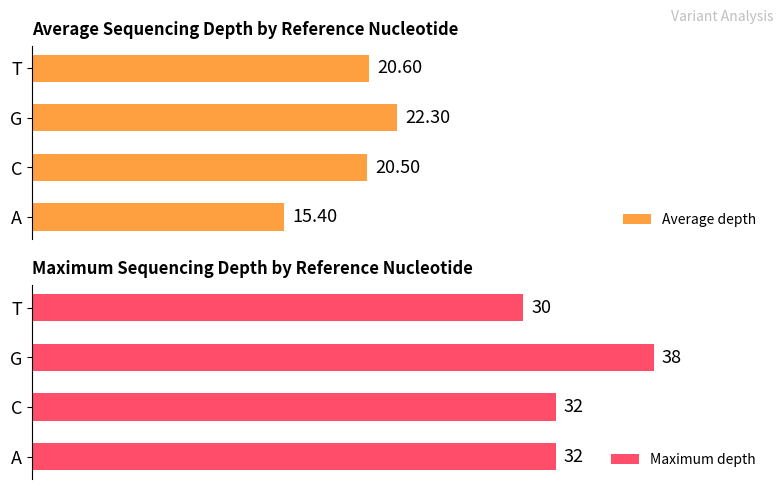

Rank the categories by Average depth value from highest to lowest.

G, T, C, A